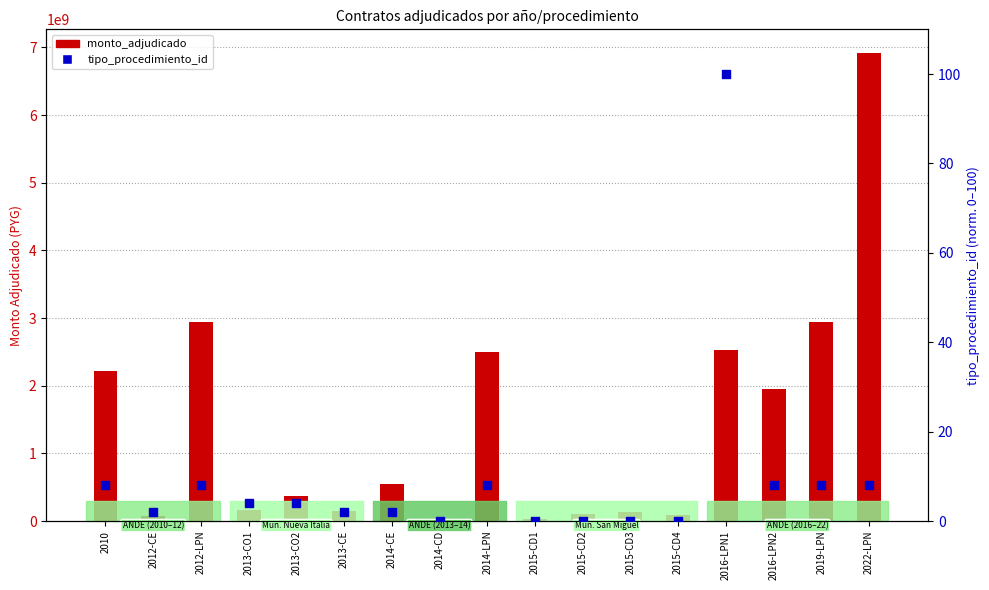

Is the value of tipo_procedimiento_id at 2010 greater than the value of monto_adjudicado at 2013-CO1?

No